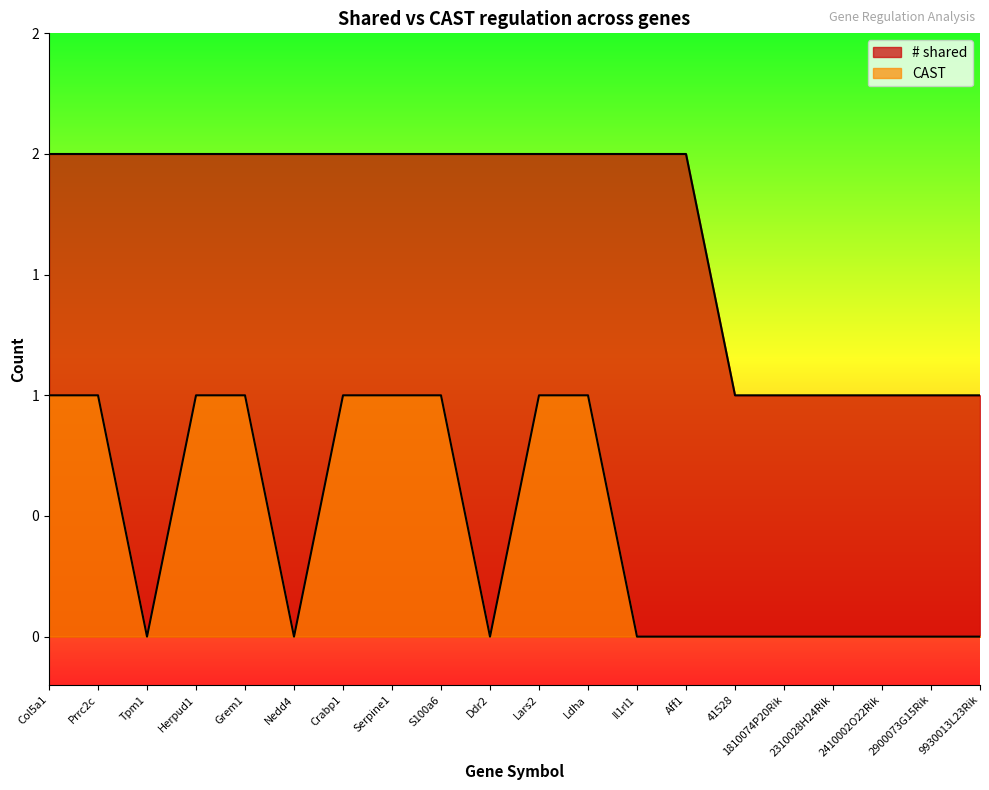

What is the label of the 6th point from the left?

Nedd4